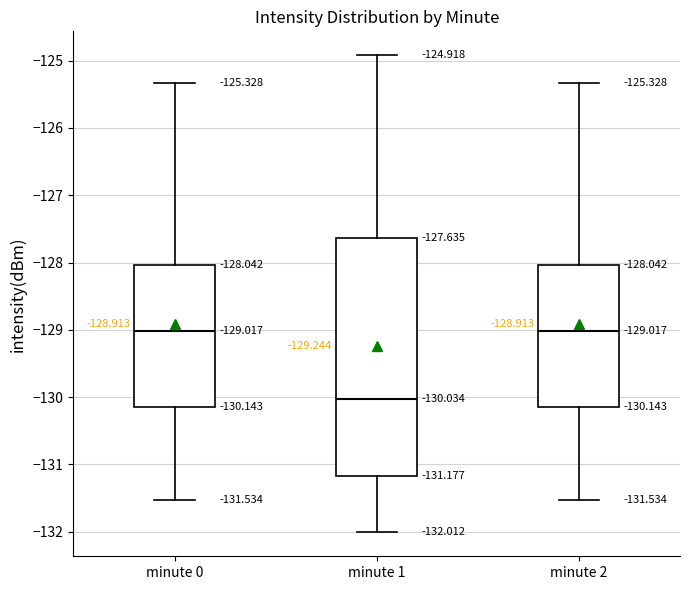

Which box is the tallest, from its lower edge to its upper edge?

minute 1